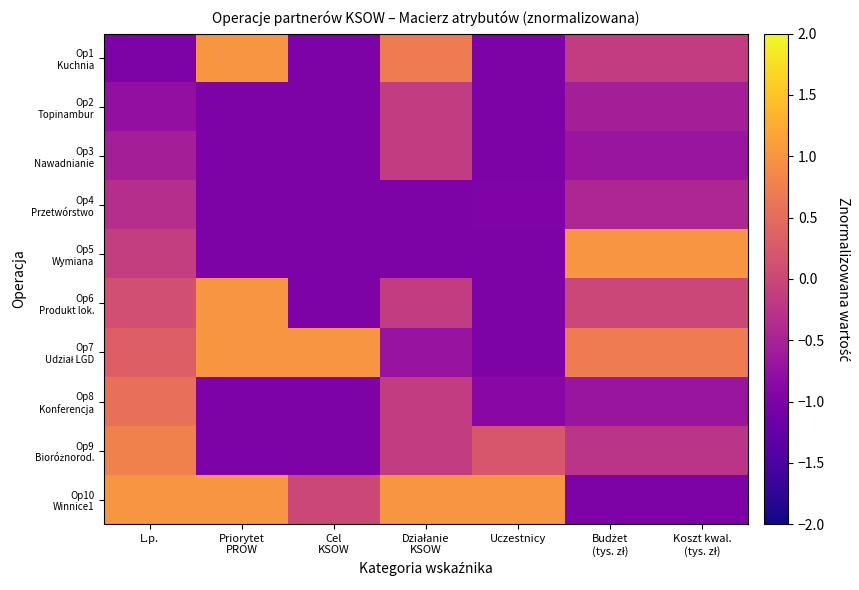

What is the total value across all series at Priorytet
PROW?

-2.0